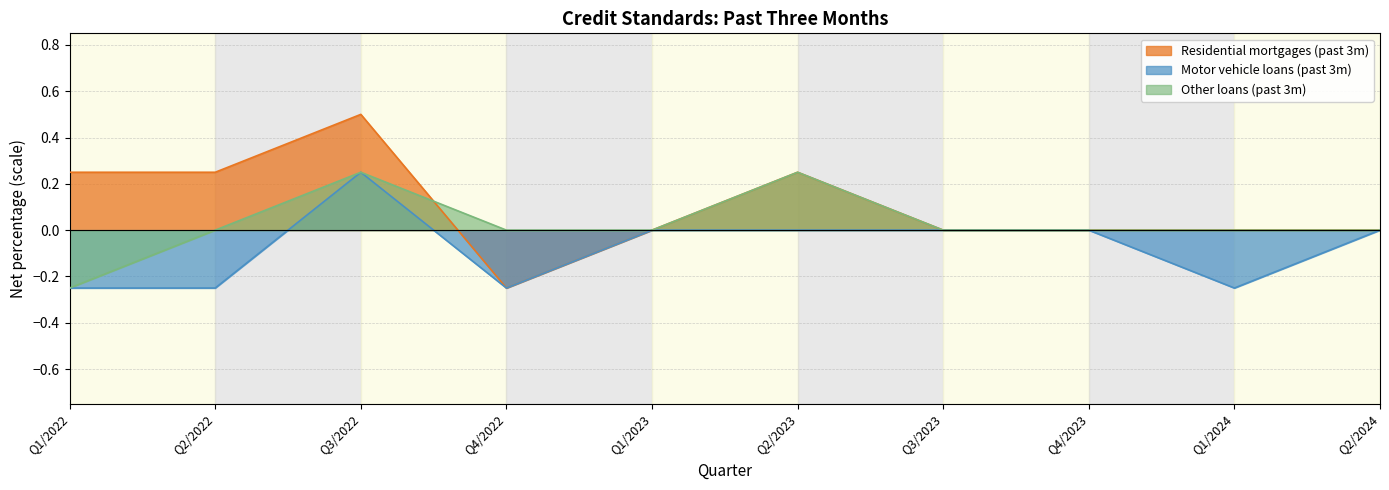

What is the sum of the Residential mortgages (past 3m) values at Q4/2022 and Q2/2024?

-0.2